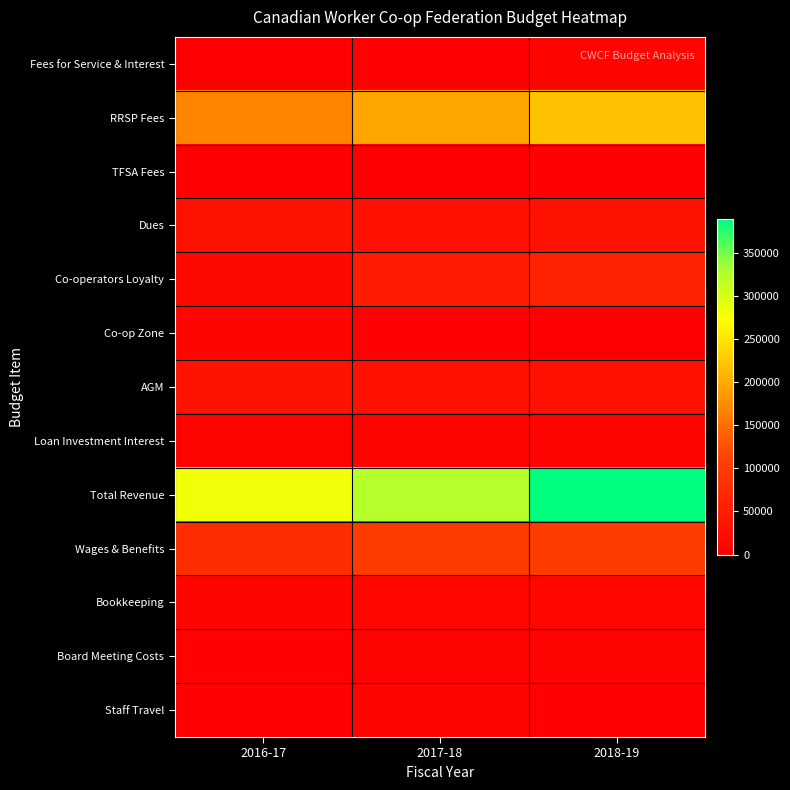

At how many categories does at least one series exceed 131753?

3